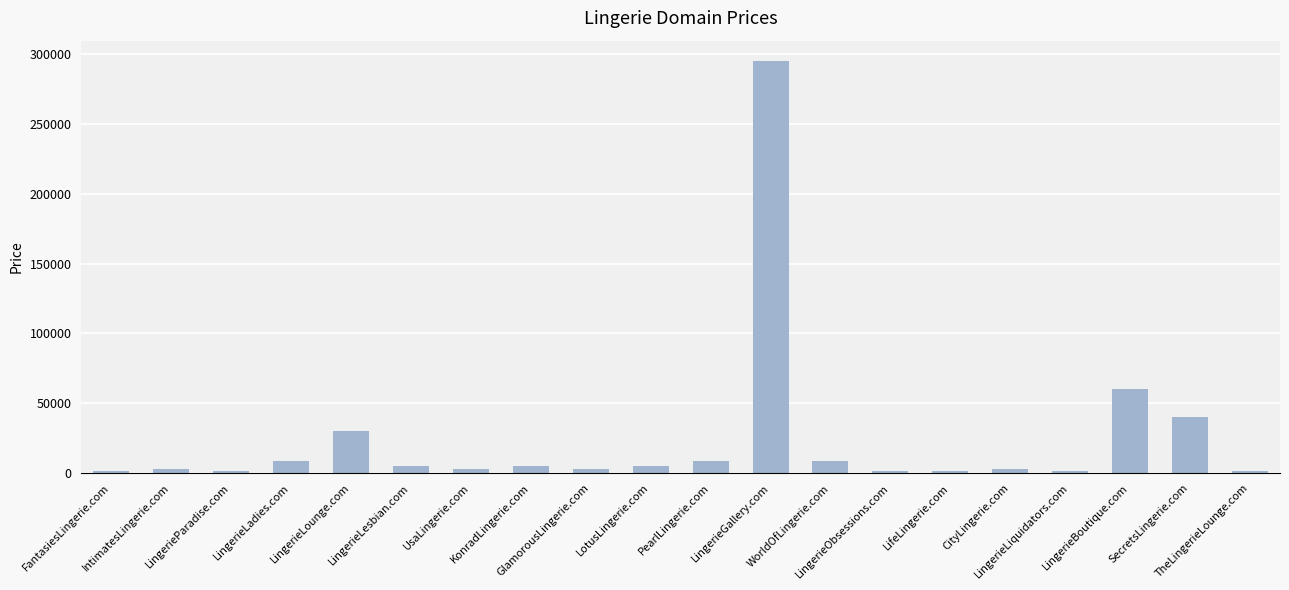

What is the difference between the maximum and second lowest values?

293000